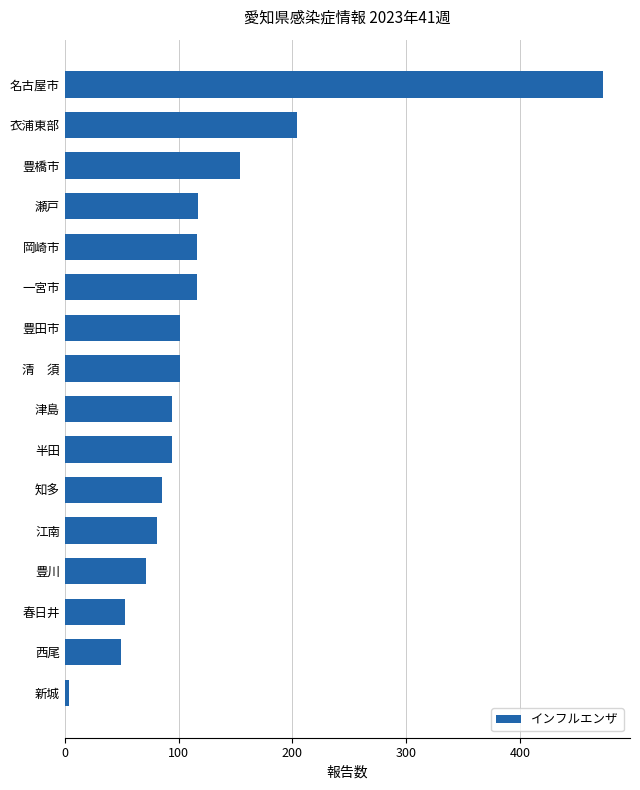

Does the chart contain any negative values?

No